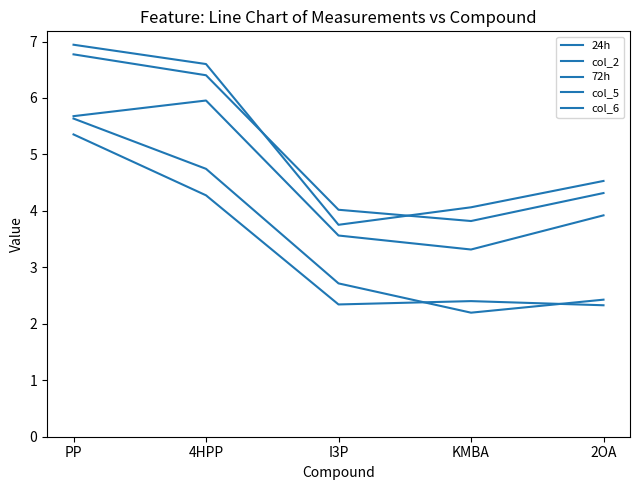

How many lines are shown in the chart?

5